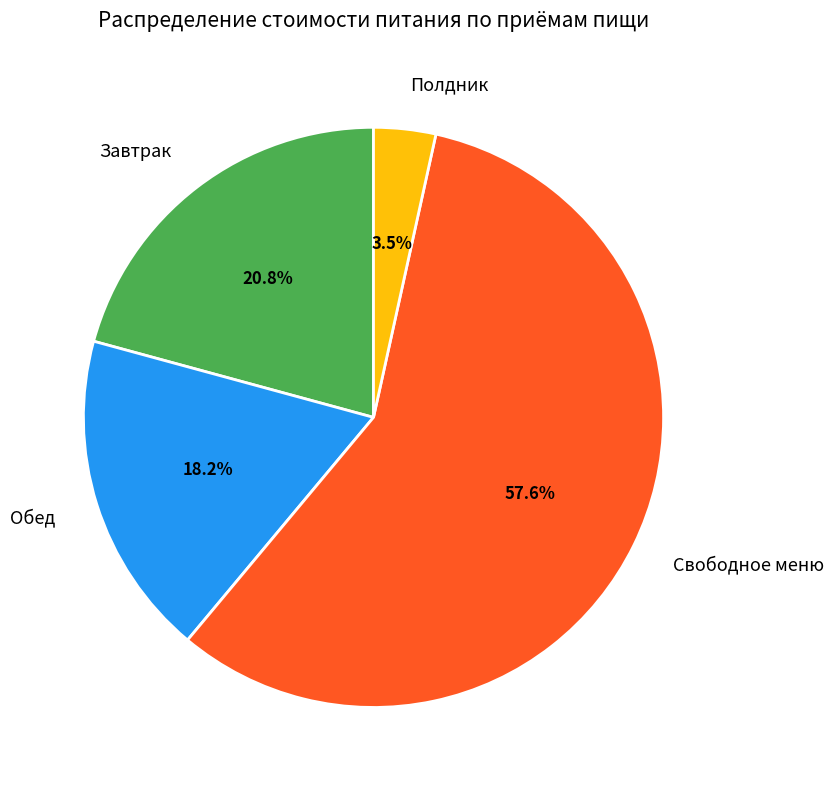

Does any single category account for the majority?

Yes